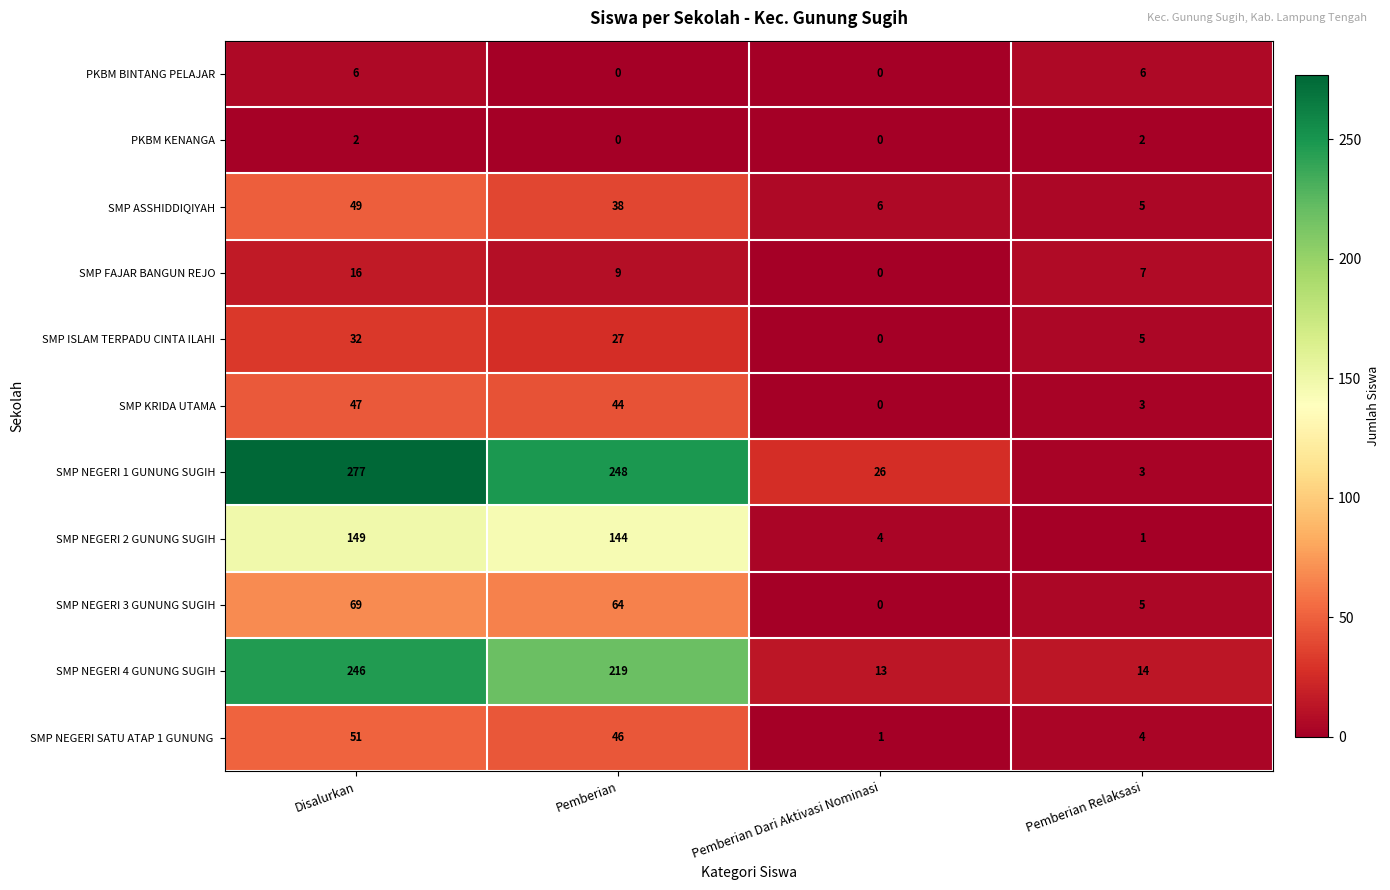

Which series has the largest range (max minus min)?

SMP NEGERI 1 GUNUNG SUGIH